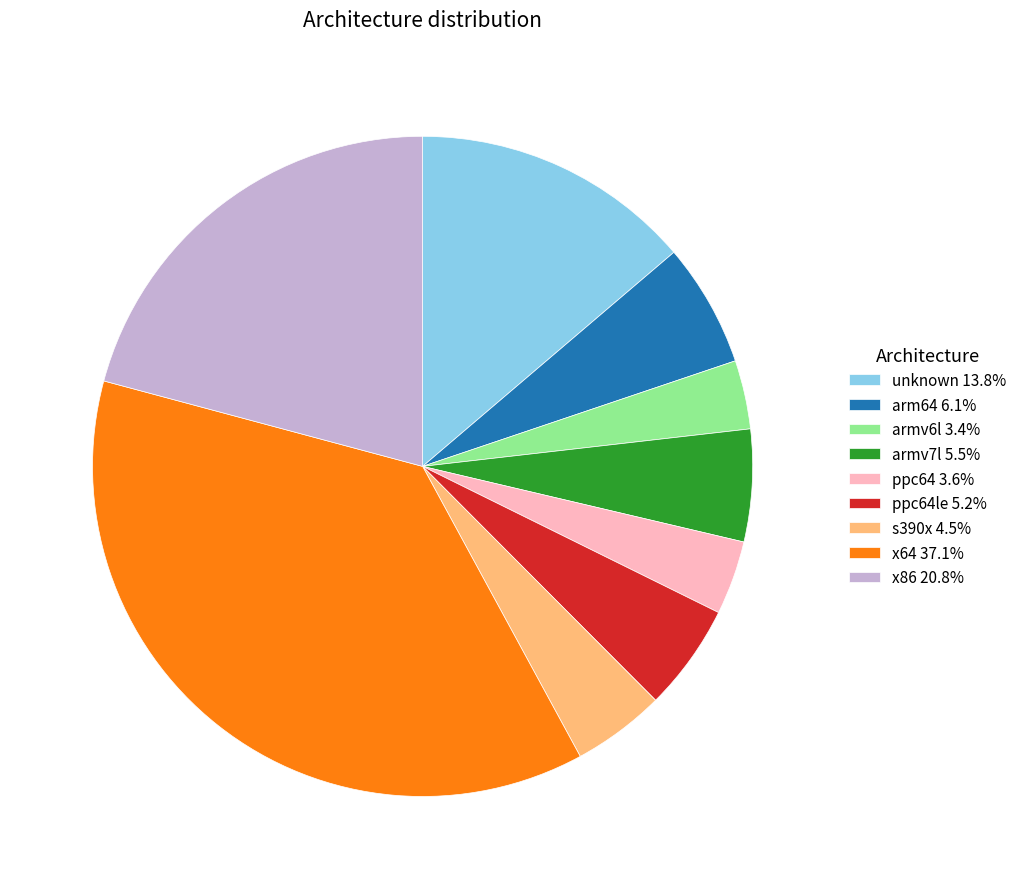

Do s390x 4.5% and x64 37.1% together represent more than half of the pie?

No